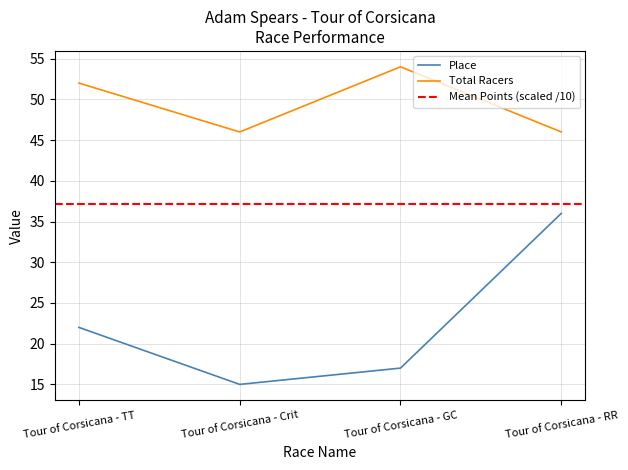

How many data points in Place are less than 22?

2